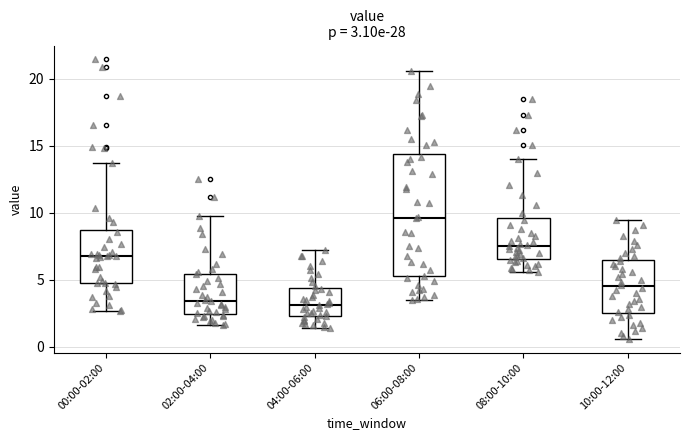

Comparing the boxes themselves (not the whiskers), which one is the tallest?

06:00-08:00